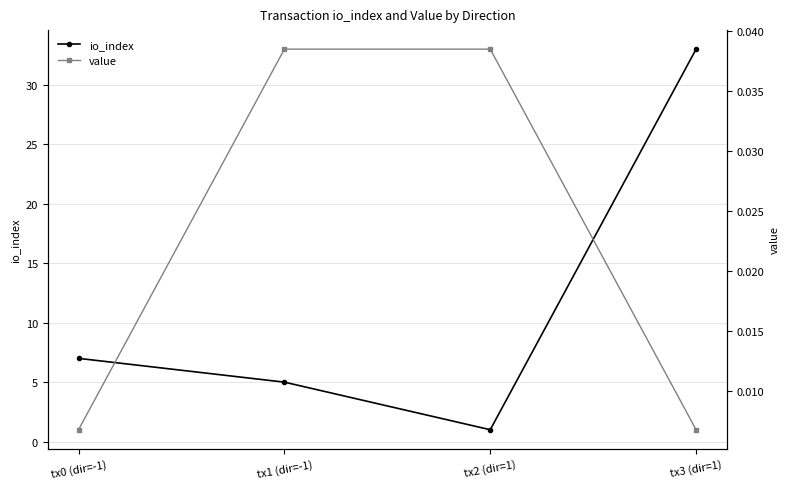

Does the chart display data point markers on the line(s)?

Yes